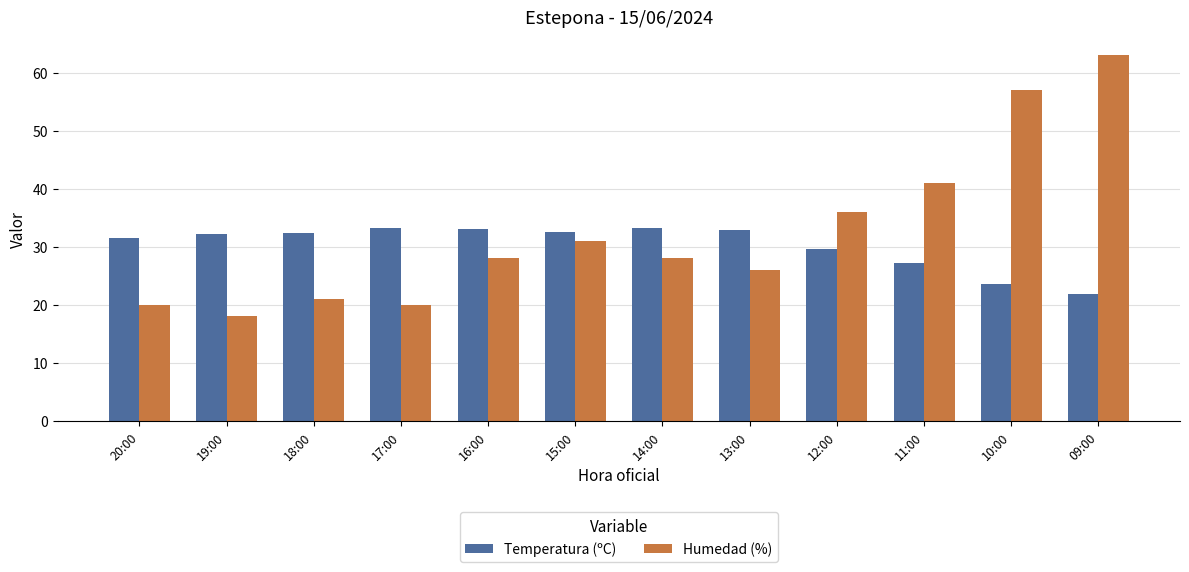

What position from the right is 19:00?

11